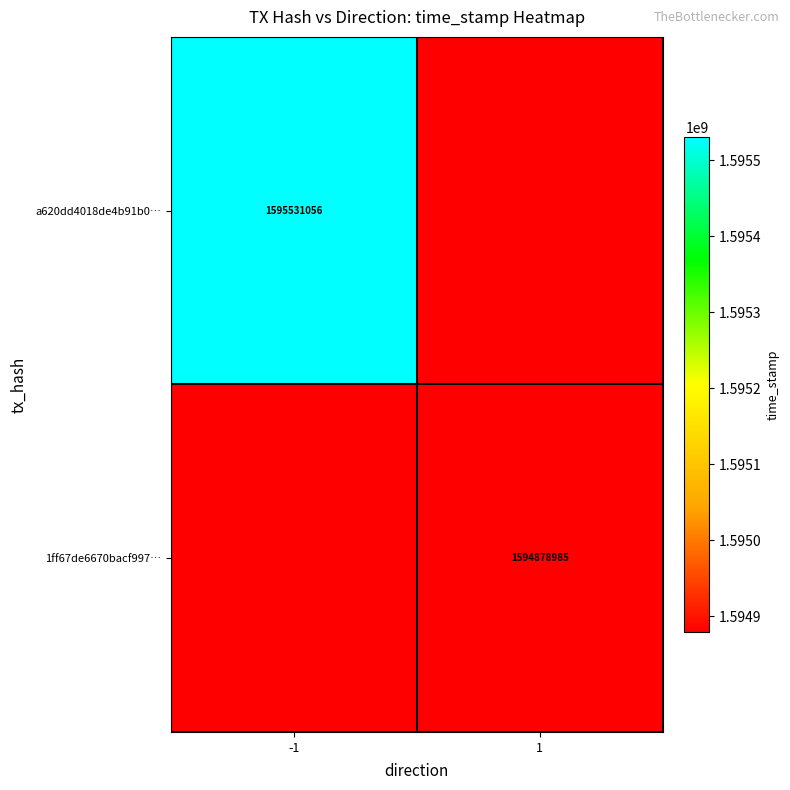

True or false: 1ff67de6670bacf997… has a value of 1594878985 at 1.

True